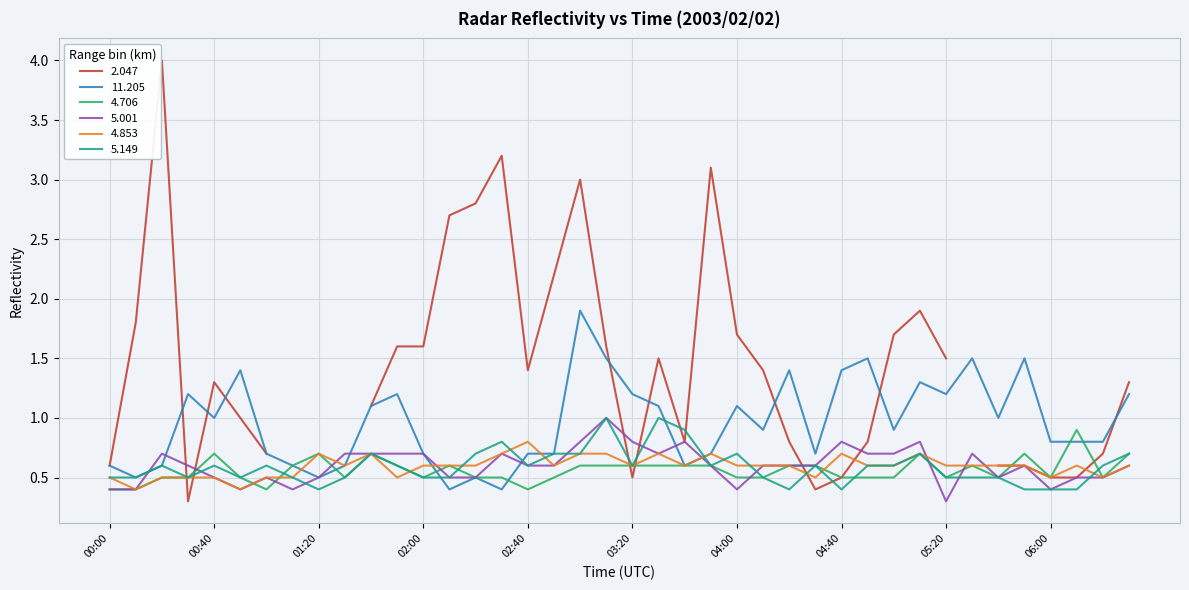

At which category is the sum across all series the highest?

03:10